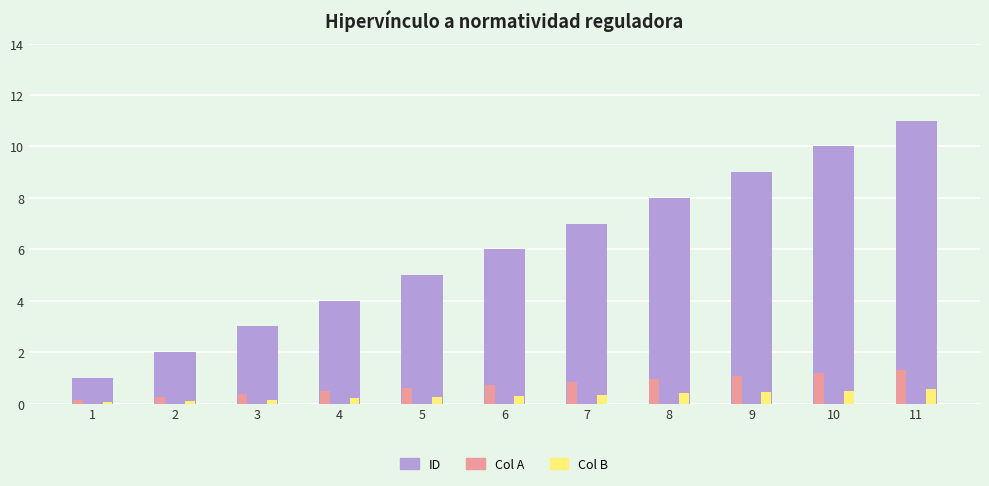

Which series has the widest spread of values?

ID